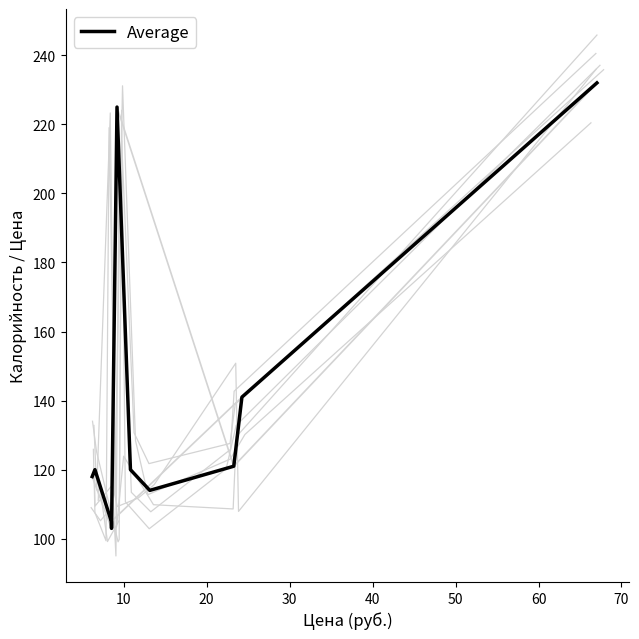

How many points are higher than both their immediate neighbors (excluding endpoints)?

2